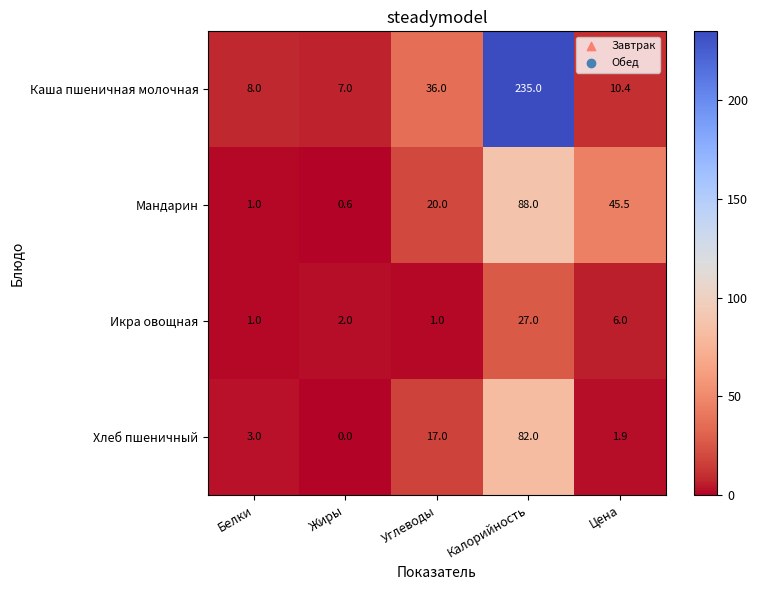

At which label is Икра овощная closest to 14?

Цена